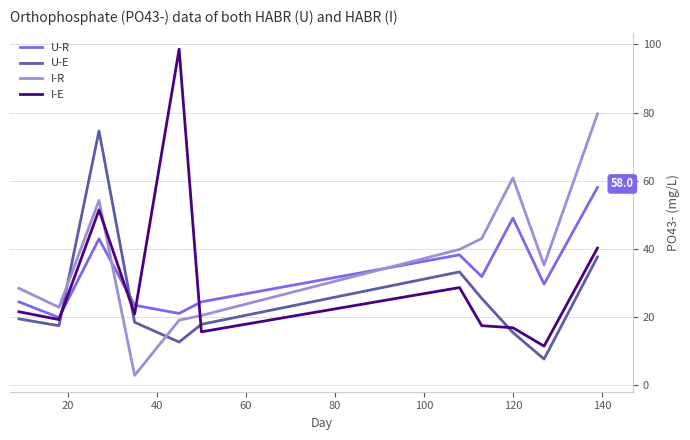

Which series has the largest range (max minus min)?

I-E